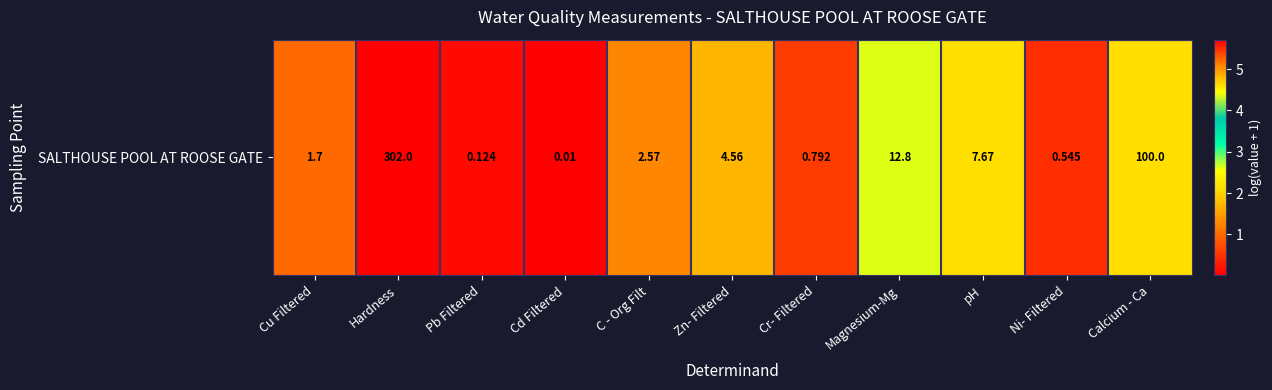

What is the difference between the values at pH and Magnesium-Mg?

0.5